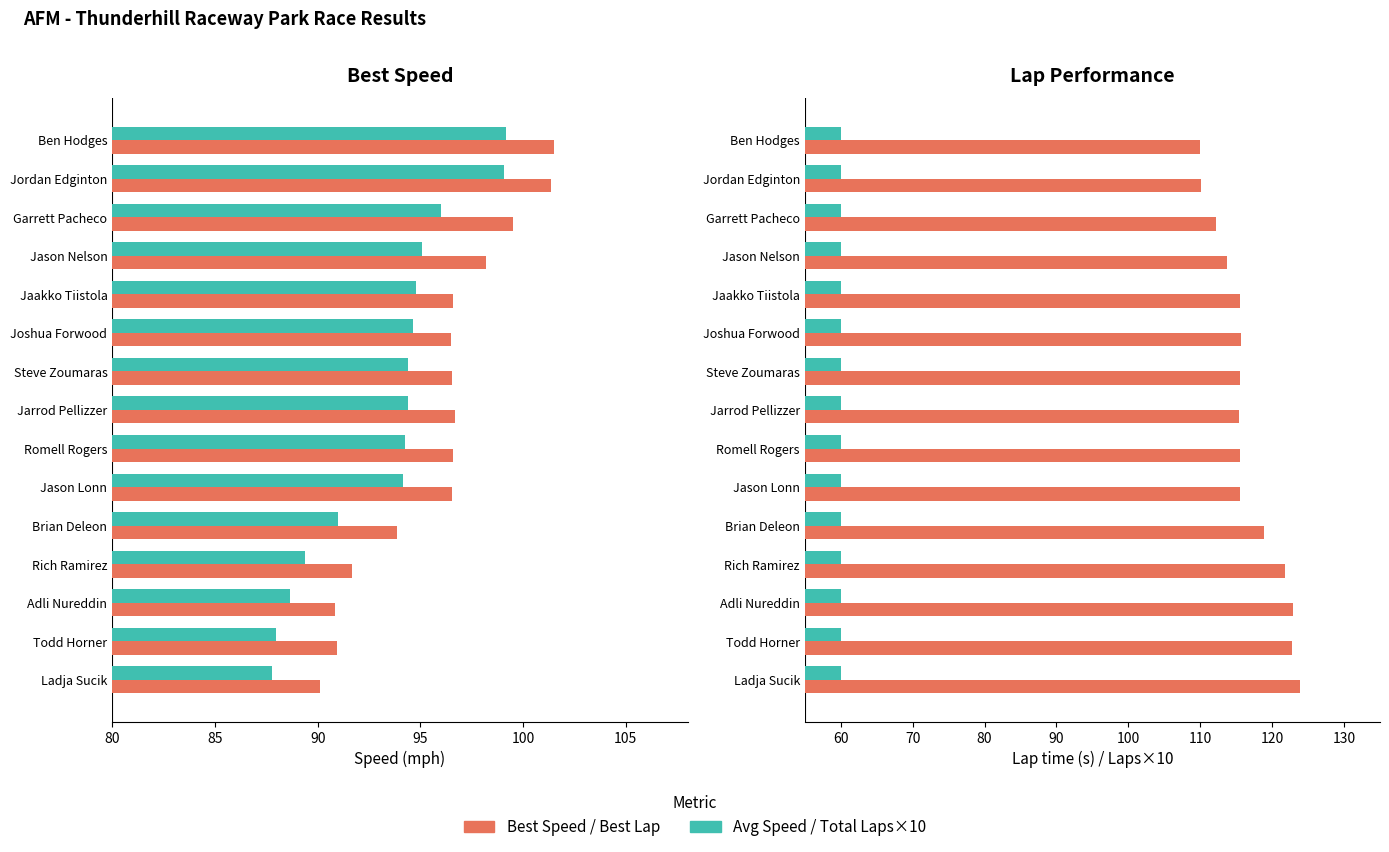

What is the average value of the Best Lap time series?

116.6